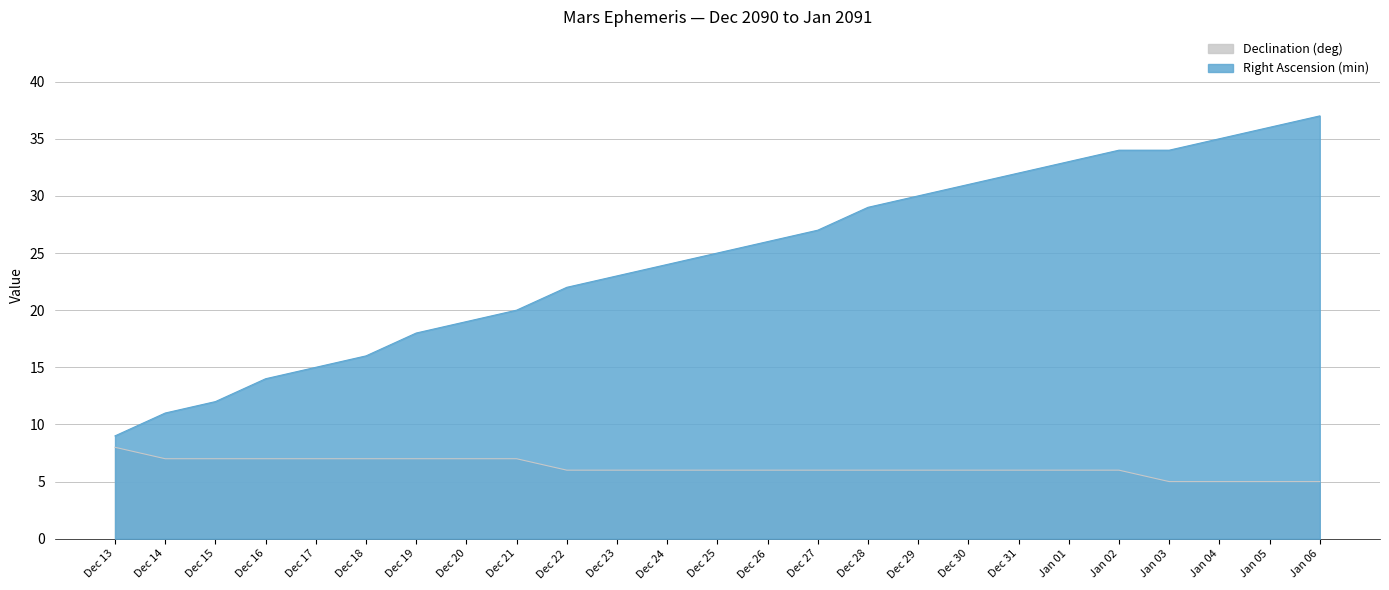

Reading right to left, list all the values displayed in this chart.

Right Ascension (min): 37	36	35	34	34	33	32	31	30	29	27	26	25	24	23	22	20	19	18	16	15	14	12	11	9
Declination (deg): 5	5	5	5	6	6	6	6	6	6	6	6	6	6	6	6	7	7	7	7	7	7	7	7	8